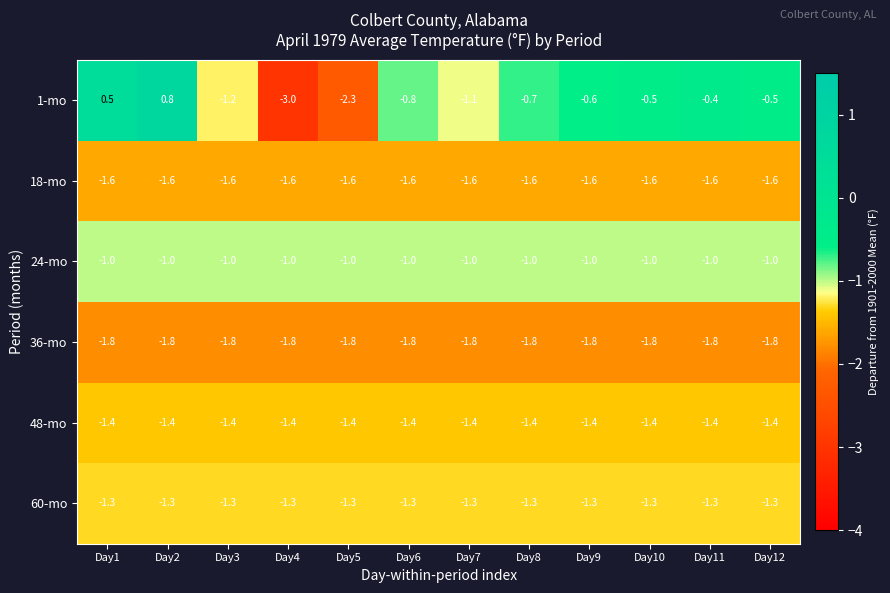

Which series changed the most between Day3 and Day4?

1-mo